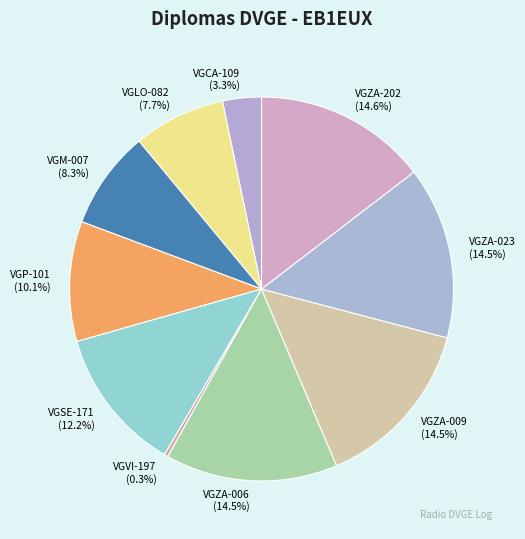

Which slice is the smallest?

VGVI-197